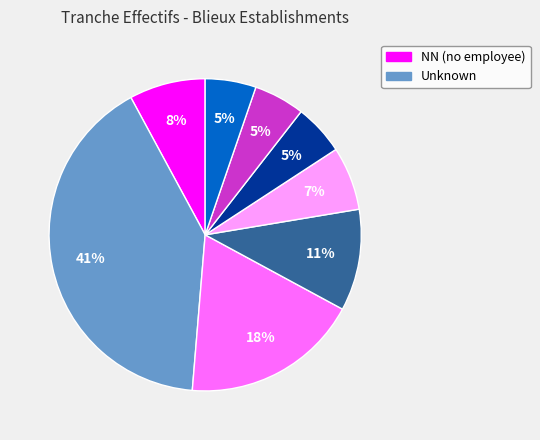

How many slices are in this pie chart?

8